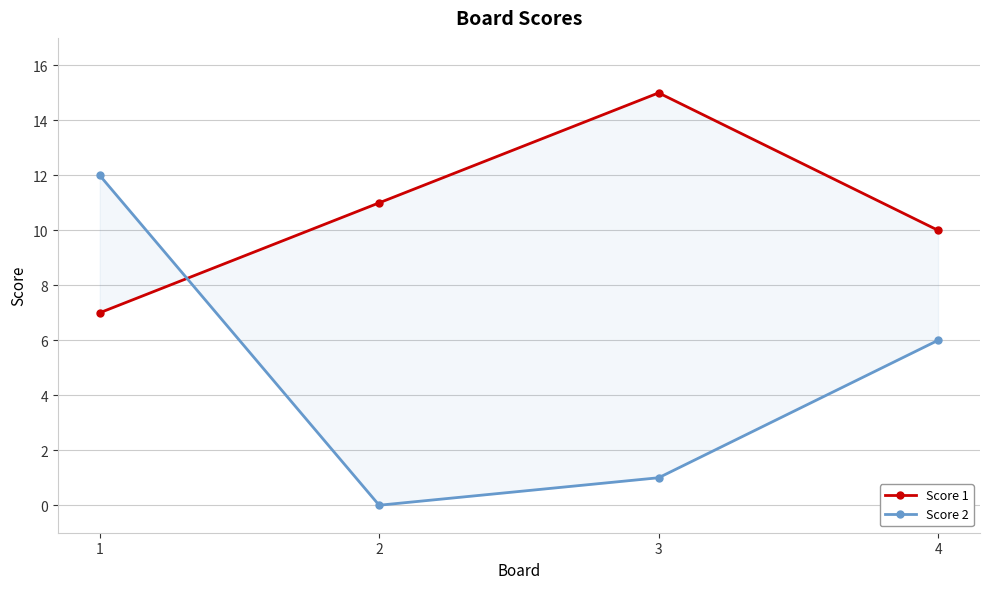

Which series has the largest total across all categories?

Score 1